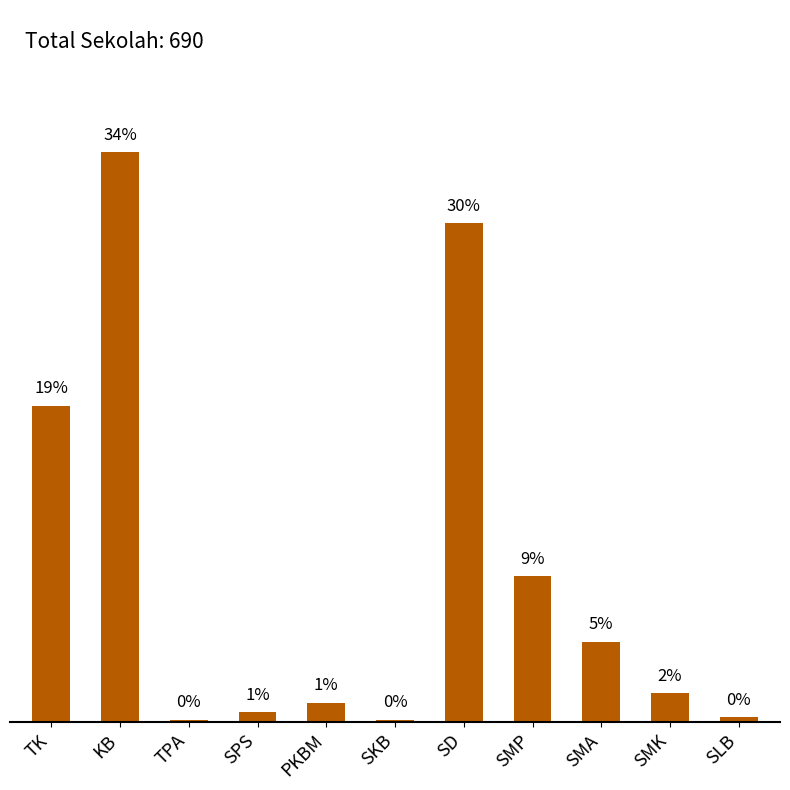

What is the change in value from KB to SLB?

-232